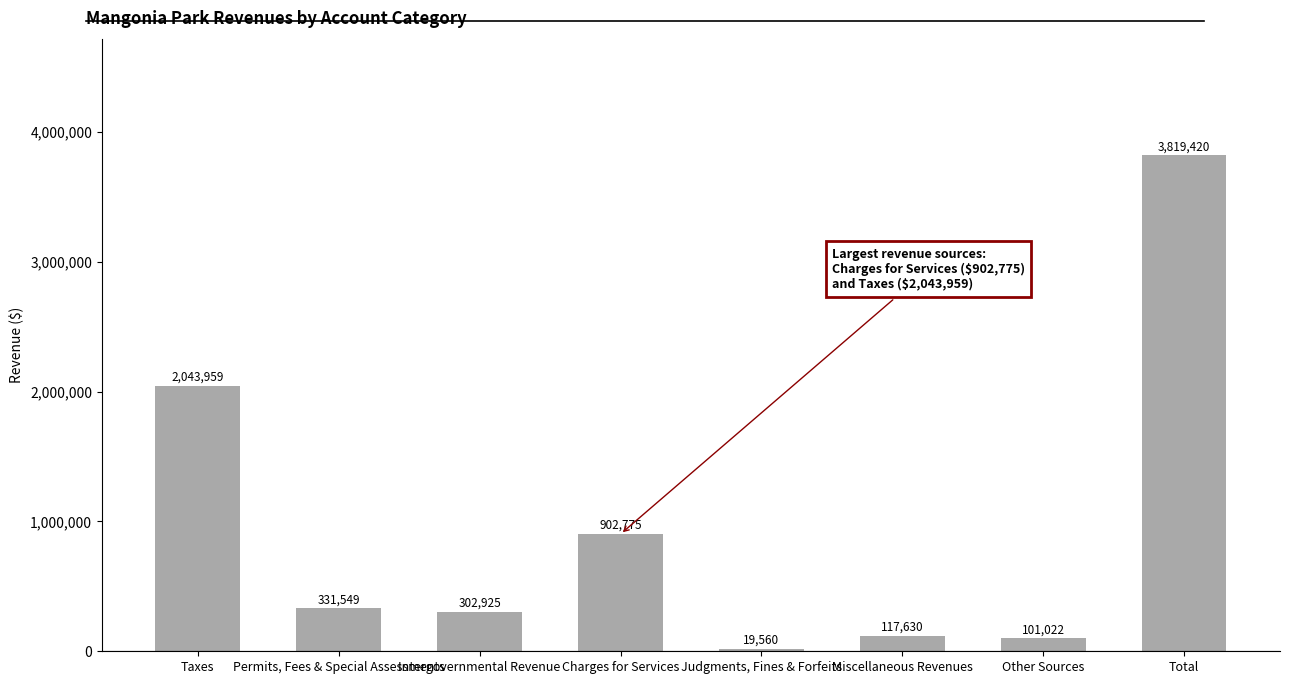

What is the value of the 3rd bar from the left?

302925